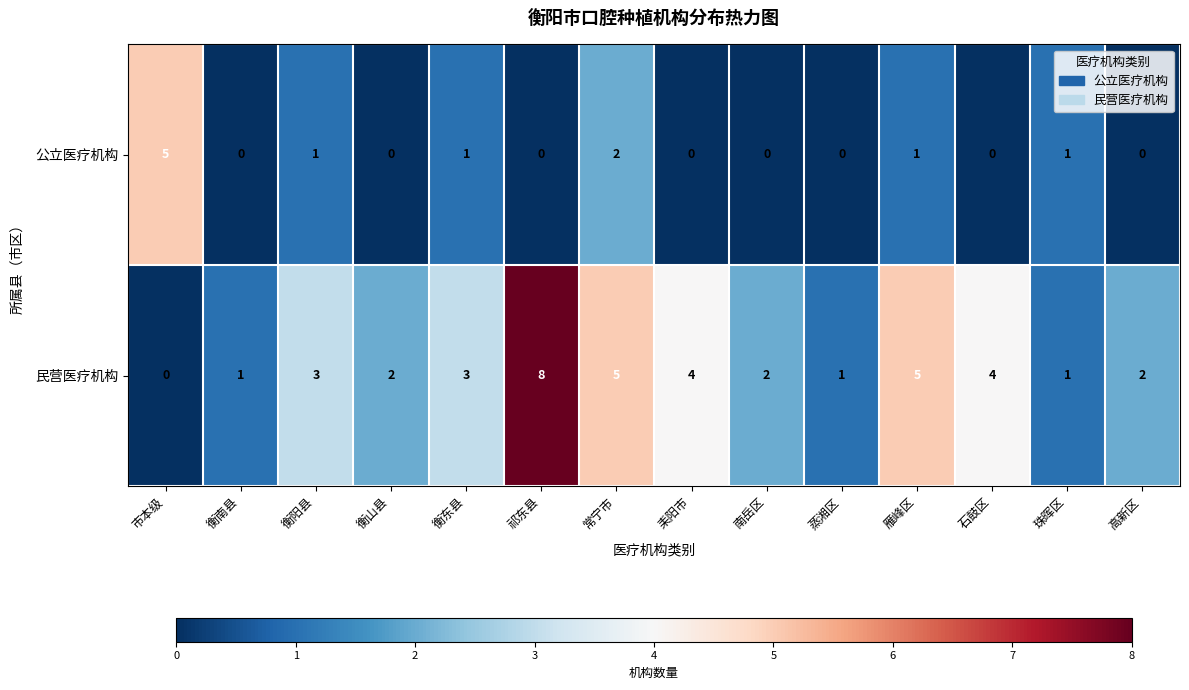

Which series has the widest spread of values?

民营医疗机构